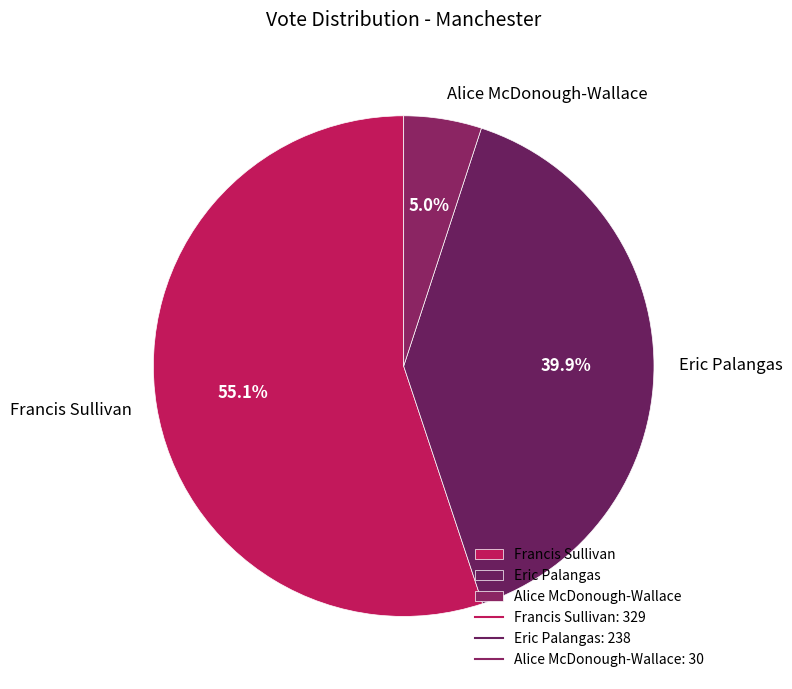

True or false: Francis Sullivan accounts for 55% of the total.

True